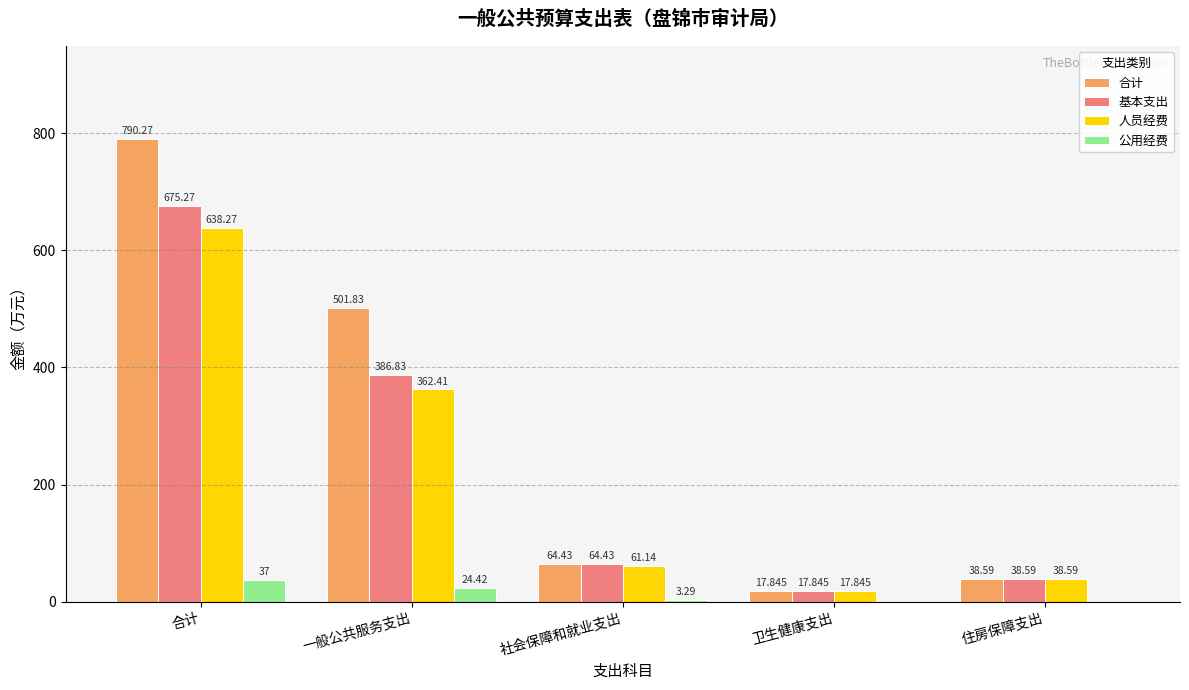

What are all the series names shown in the legend?

合计, 基本支出, 人员经费, 公用经费